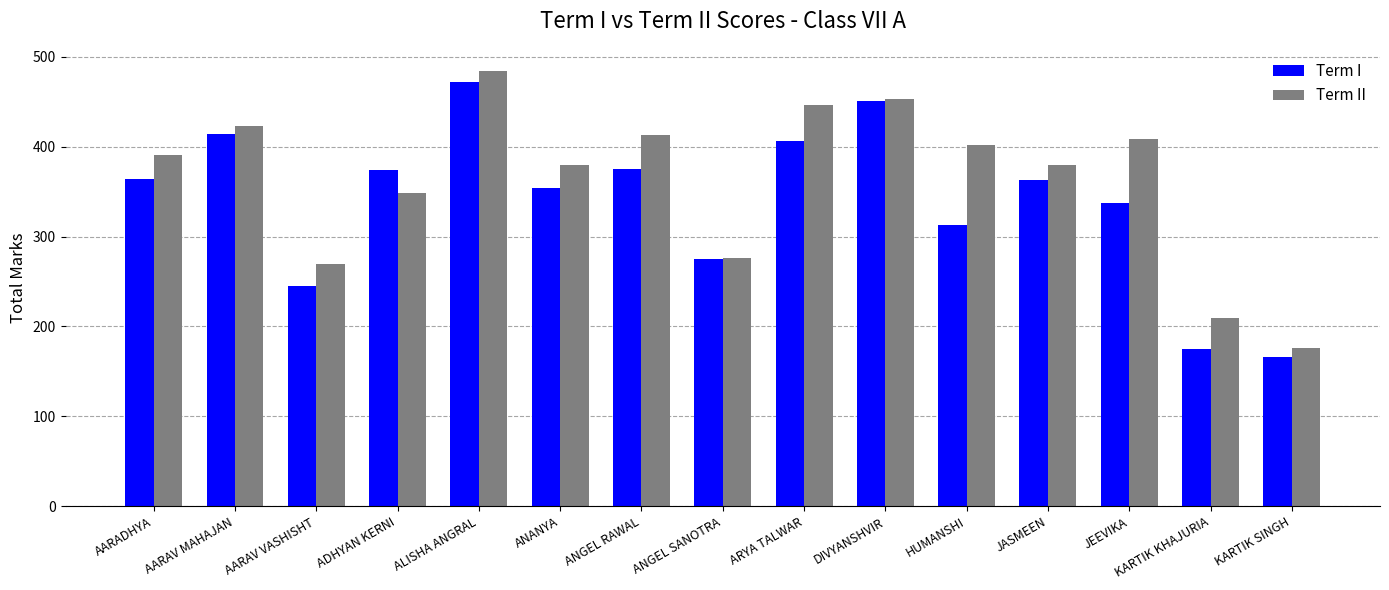

Count the number of categories in the chart.

15